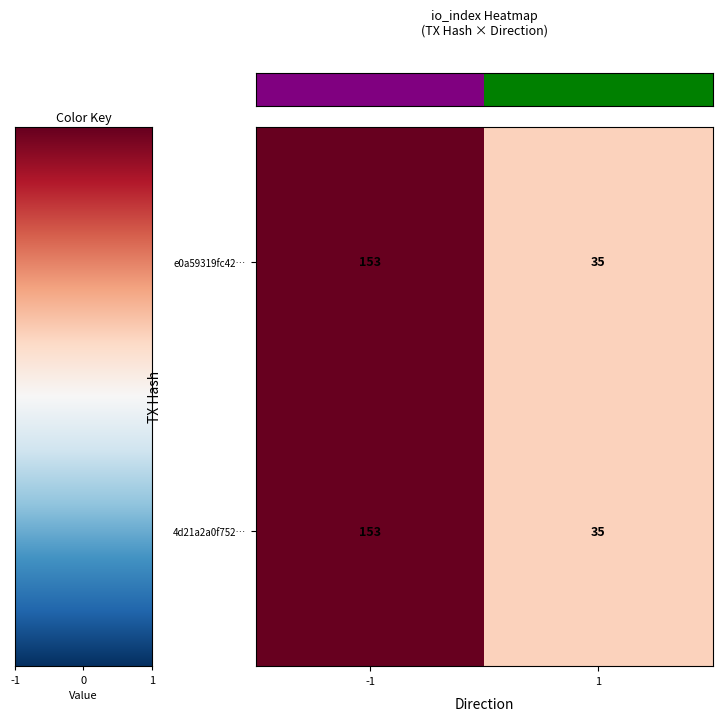

What is the total value across all series at -1?

306